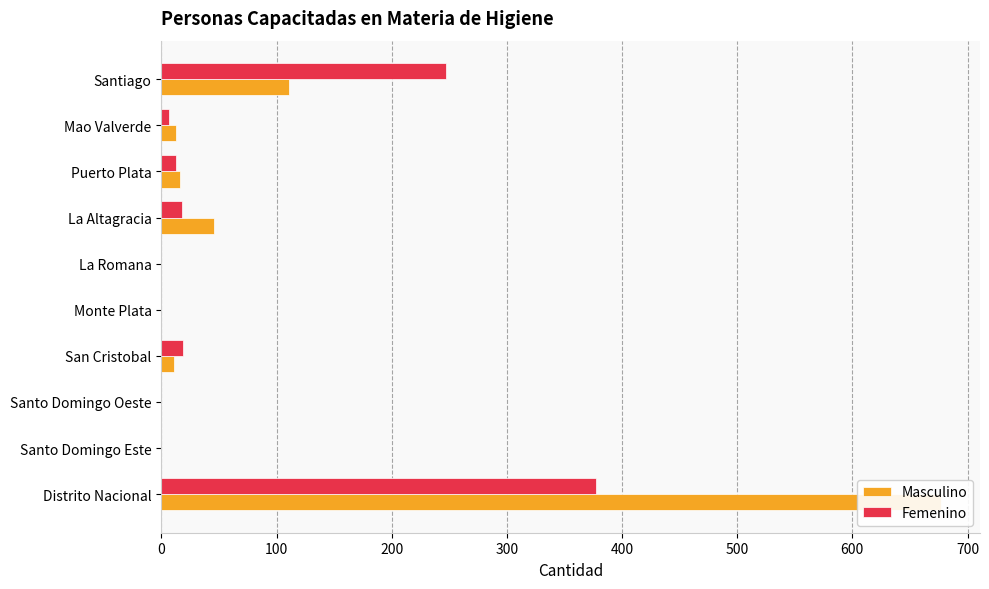

Which series has the largest total across all categories?

Masculino